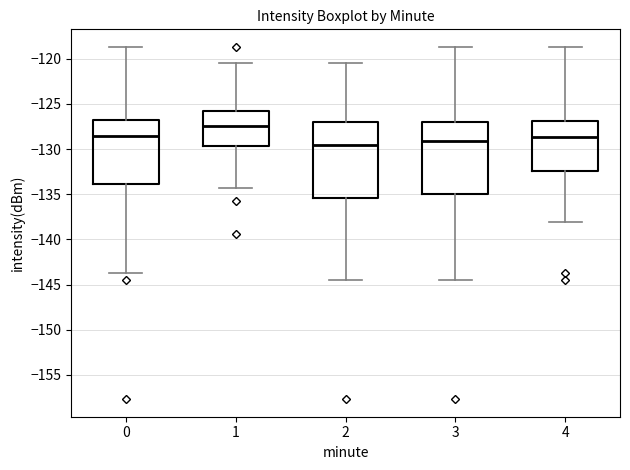

Reading left to right, read every box against the y-axis: the position of its median line, the range the box covers, and the ends of its whiskers. The values are not printed on the chart, so give them approximately, as read against the axis.

0: median -128.5, box -134.0 to -127.0, whiskers -143.5 to -118.5
1: median -127.5, box -129.5 to -126.0, whiskers -134.5 to -120.5
2: median -129.5, box -135.5 to -127.0, whiskers -144.5 to -120.5
3: median -129.0, box -135.0 to -127.0, whiskers -144.5 to -118.5
4: median -128.5, box -132.5 to -127.0, whiskers -138.0 to -118.5